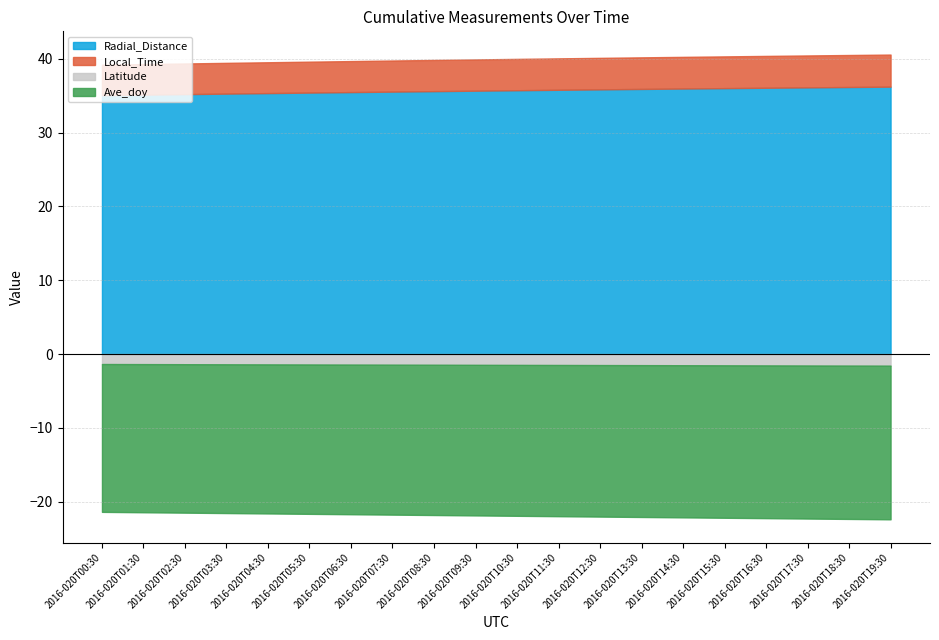

The value of Latitude at 2016-020T04:30 is 2.0. True or false?

False